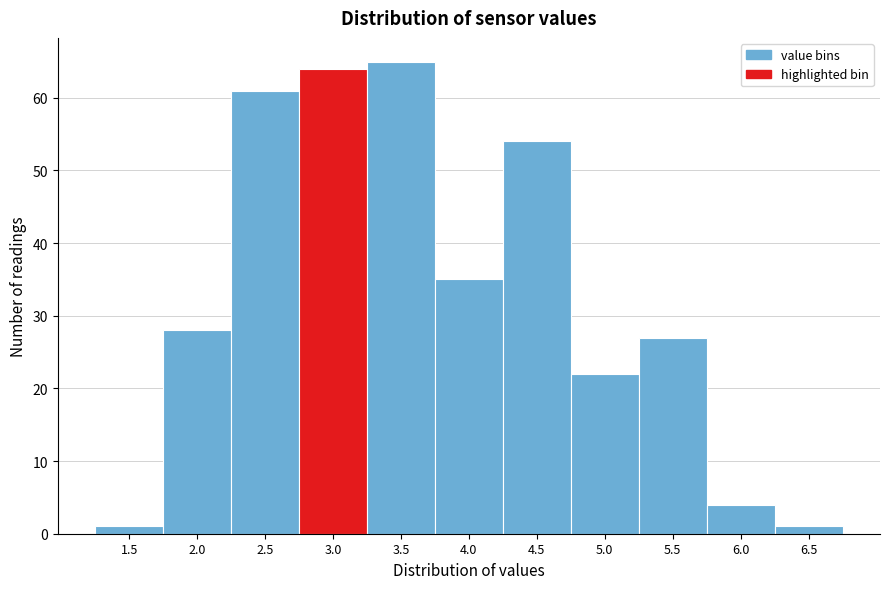

Reading left to right, what are all the values shown in this chart?

1	28	61	64	65	35	54	22	27	4	1